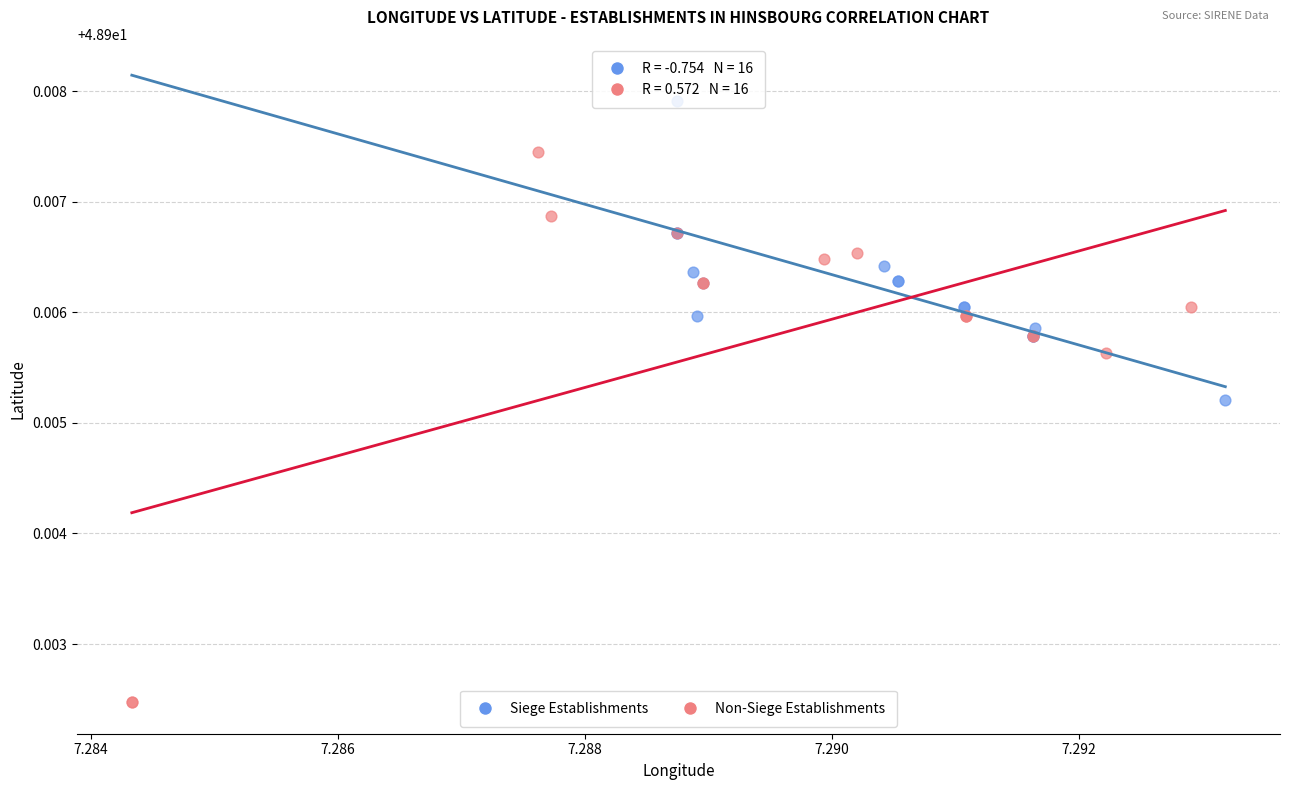

Which series contains the lowest Y value?

Non-Siege Establishments